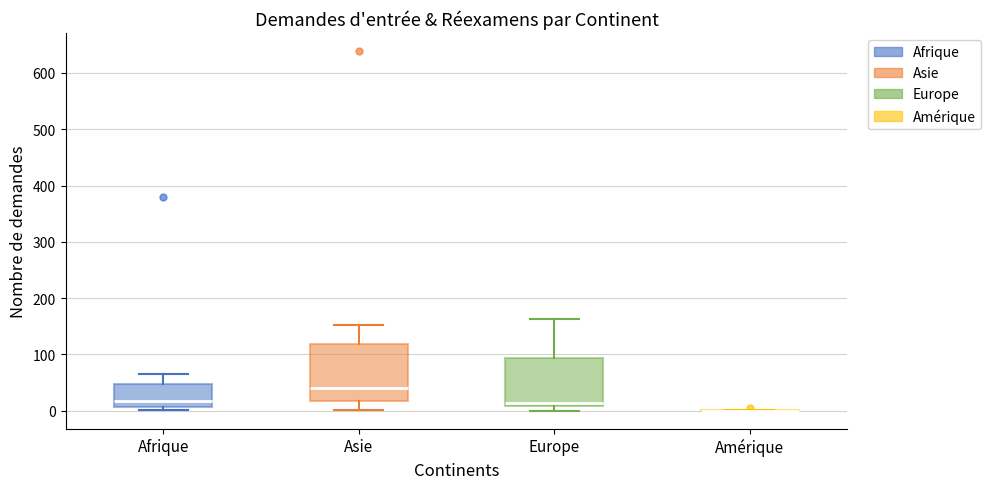

Comparing the boxes themselves (not the whiskers), which one is the tallest?

Asie